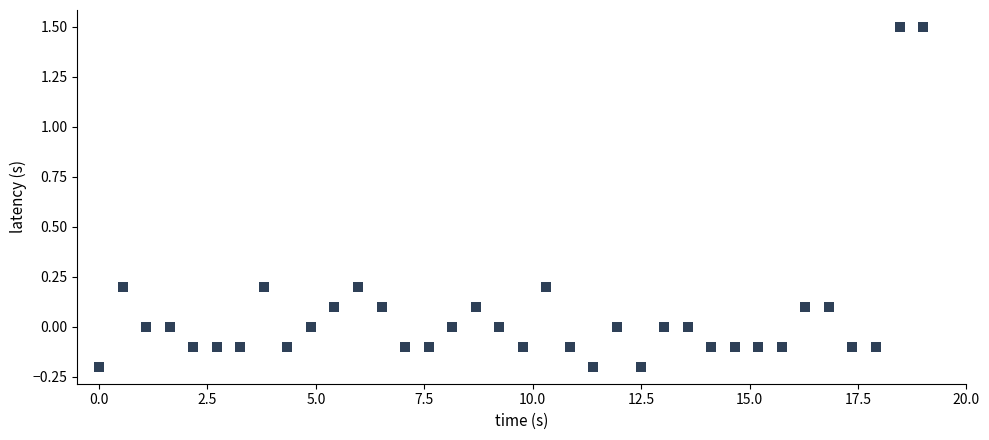

What is the range of Y values (max minus min)?

1.7